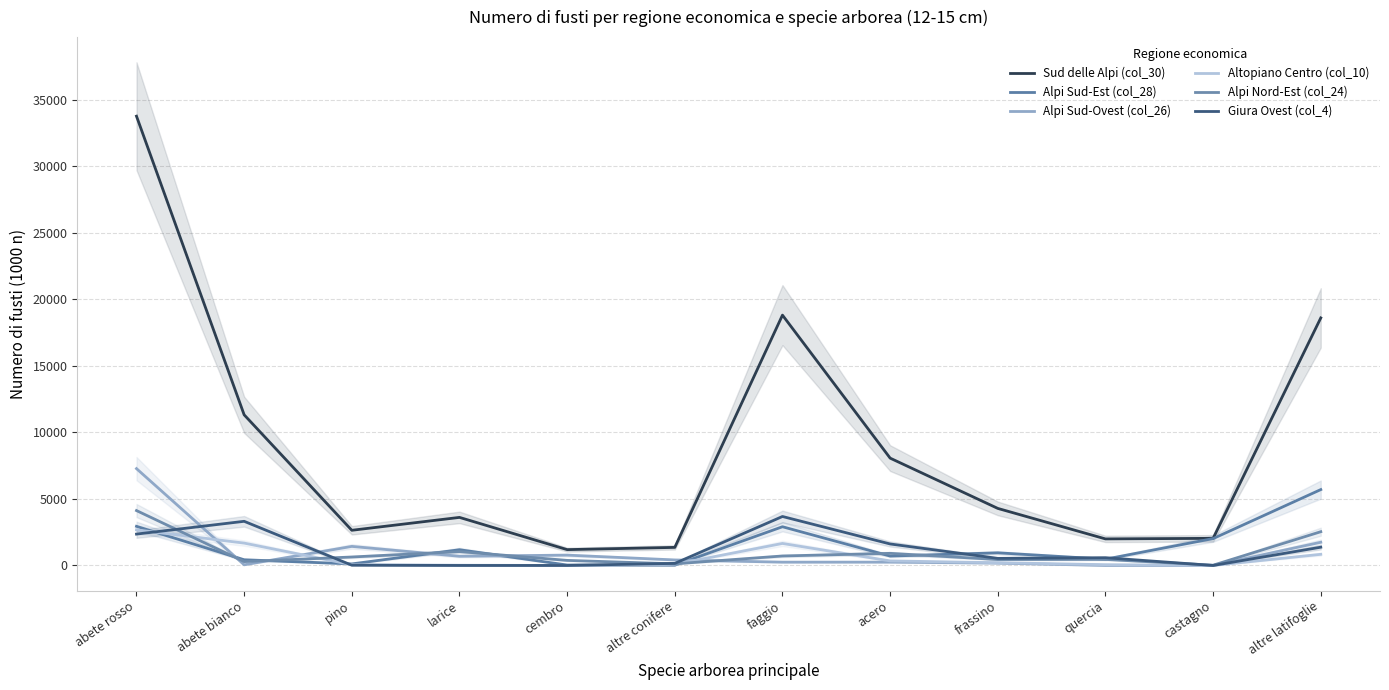

What is the label of the 5th point from the right?

acero